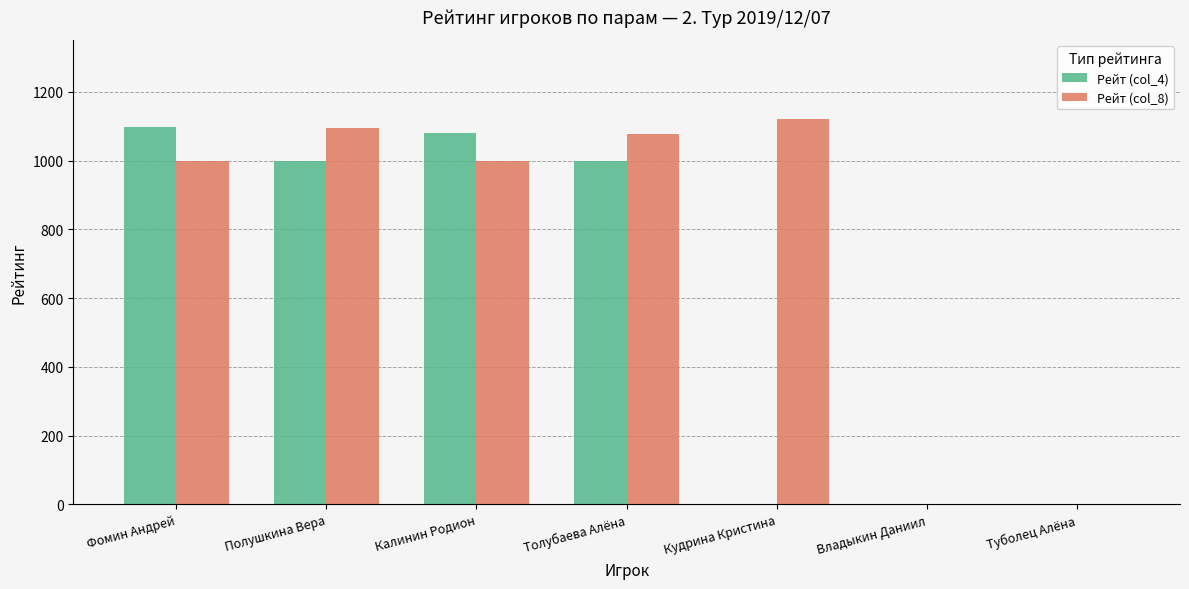

Reading left to right, what are all the values shown in this chart?

Рейт (col_4): Фомин Андрей=1098	Полушкина Вера=1000	Калинин Родион=1079	Толубаева Алёна=1000	Кудрина Кристина=0	Владыкин Даниил=0	Туболец Алёна=0
Рейт (col_8): Фомин Андрей=1000	Полушкина Вера=1094	Калинин Родион=1000	Толубаева Алёна=1078	Кудрина Кристина=1120	Владыкин Даниил=0	Туболец Алёна=0